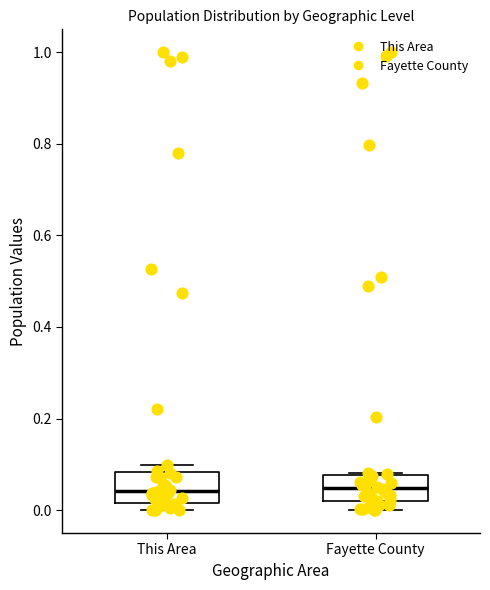

Reading left to right, transcribe this box plot: for each box, give where its median line is, the range the box spans, and where its two whiskers end, as read against the y-axis. The values are not printed on the chart, so give them approximately, as read against the axis.

This Area: median 0.04, box 0.02 to 0.08, whiskers 0.00 to 0.10
Fayette County: median 0.04, box 0.02 to 0.08, whiskers 0.00 to 0.08